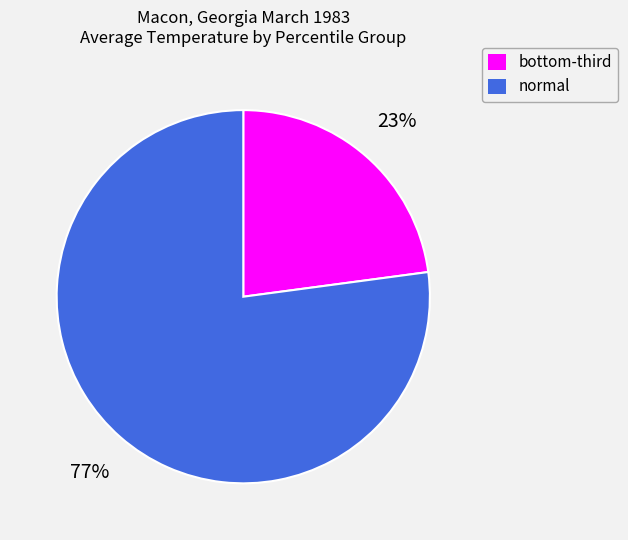

To the nearest percent, what is the difference between the largest and smallest slice percentages?

54%